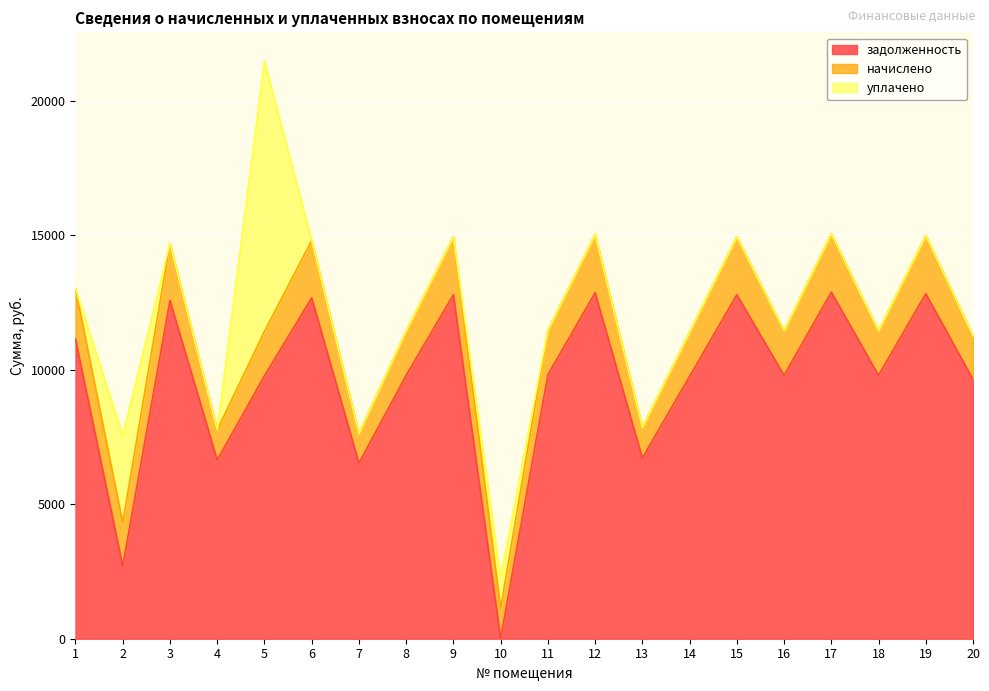

How many data points does each series have?

20